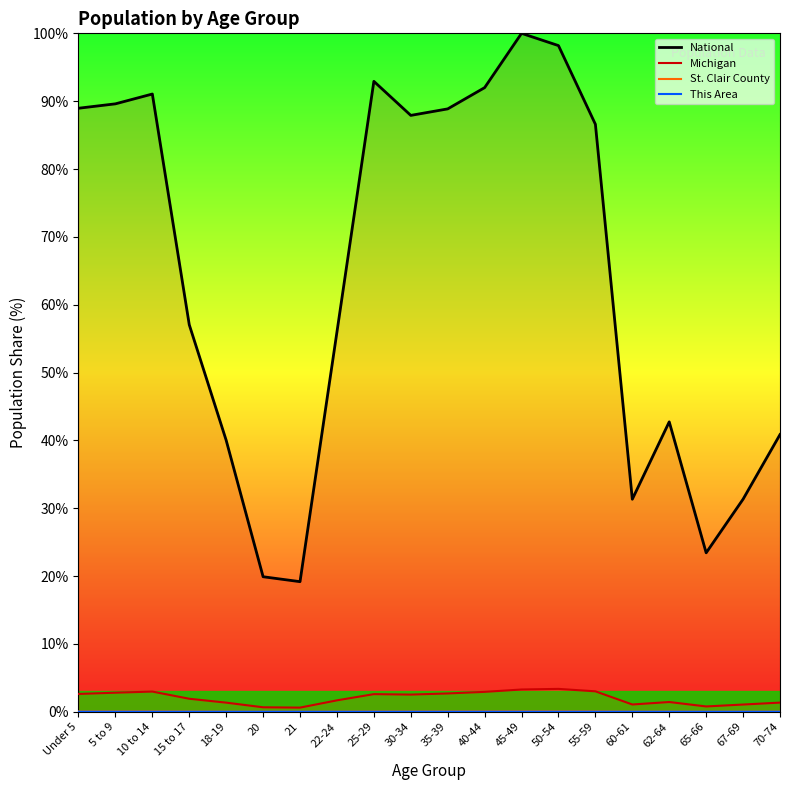

Rank the series at 30-34 from lowest to highest value.

This Area, St. Clair County, Michigan, National